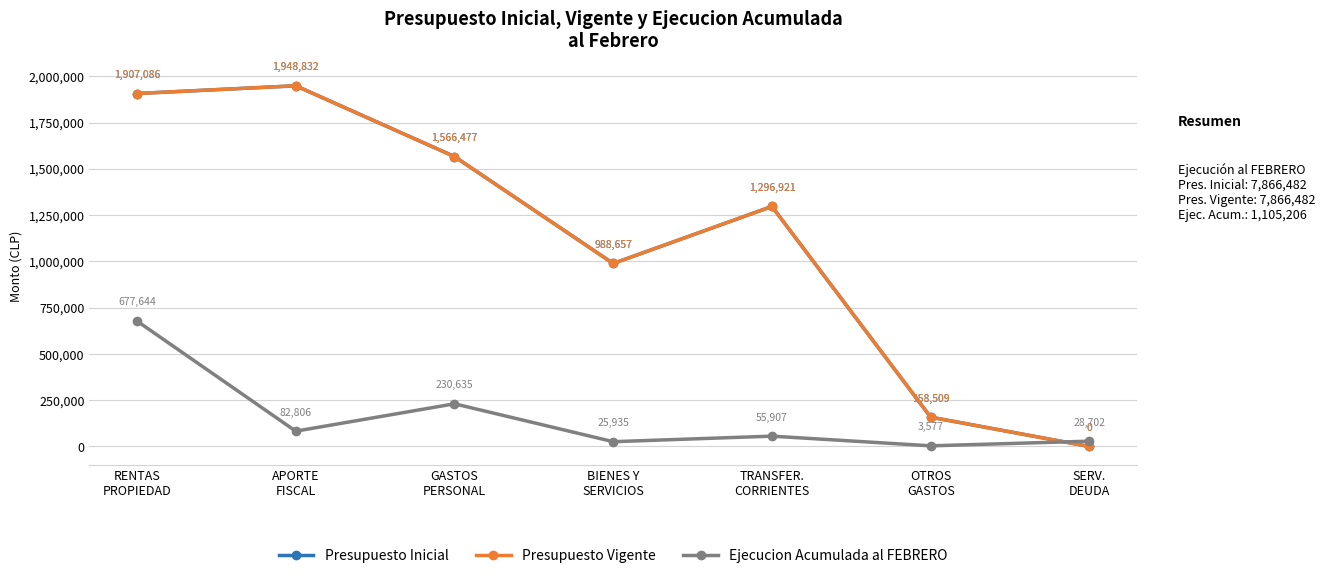

Is this an area chart (filled region under the line)?

No